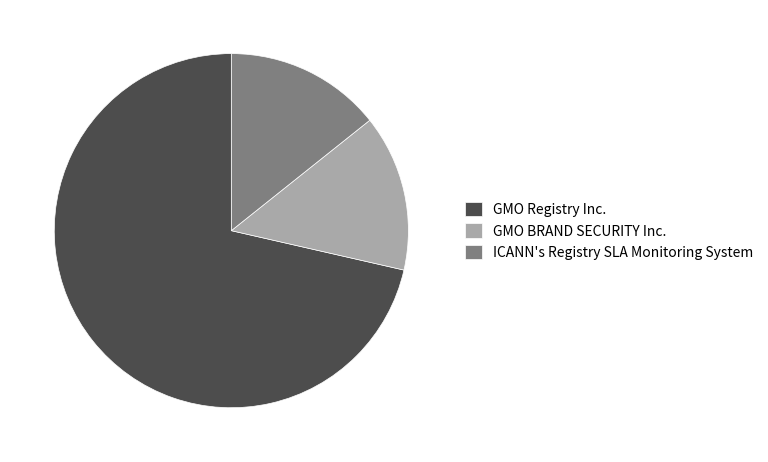

Which slice represents more than half of the pie?

GMO Registry Inc.